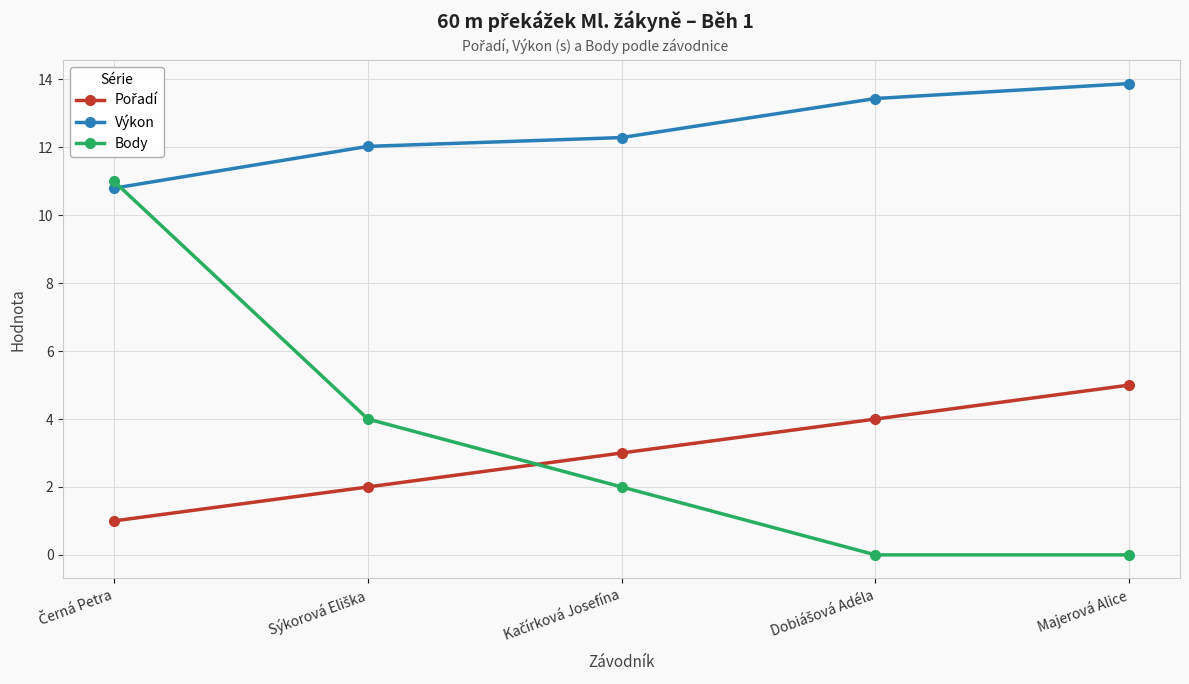

The value of Body at Majerová Alice is -6.5. True or false?

False